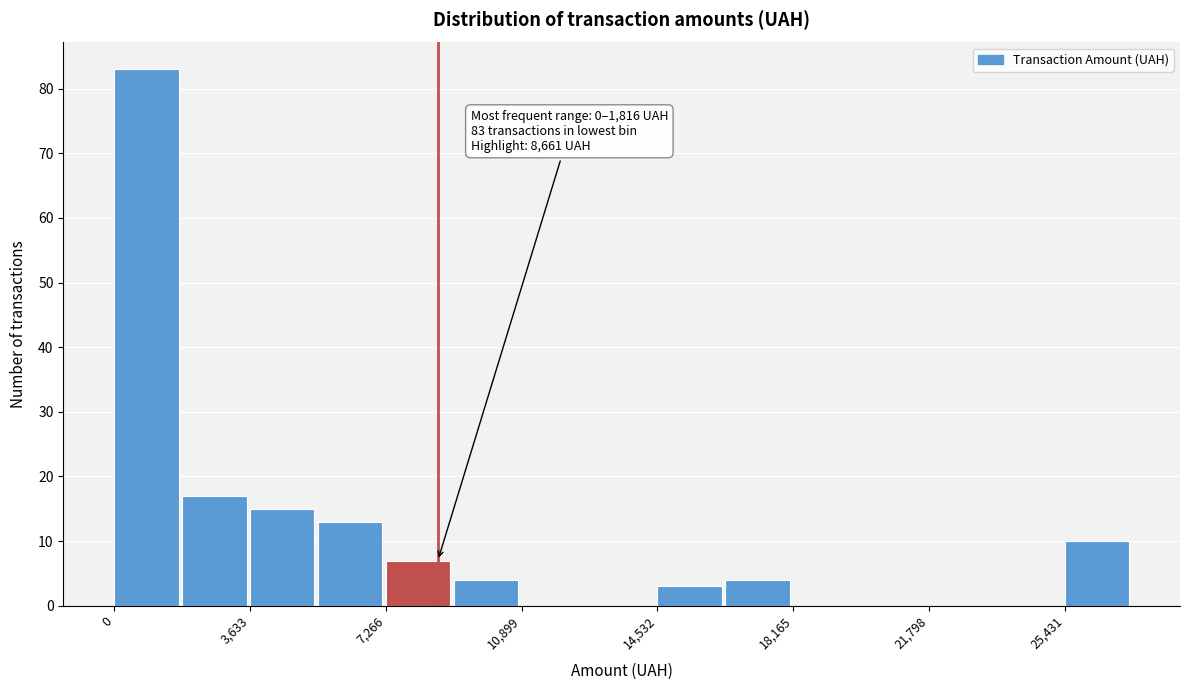

Around what value on the x-axis is the tallest bar? Give the approximate position of its centre, as read against the axis.

1000